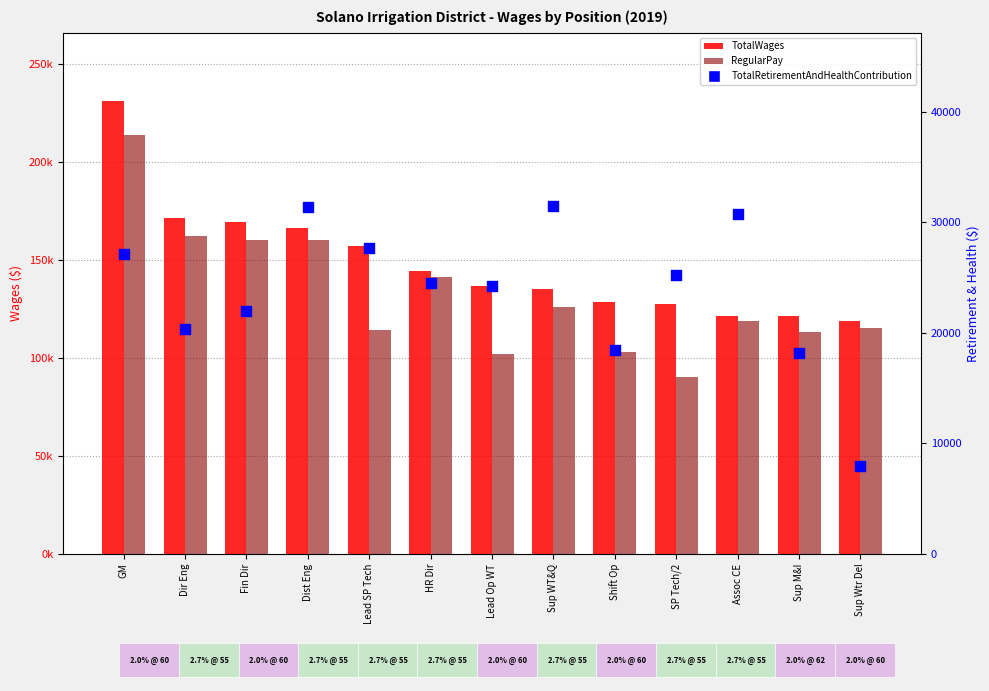

What is the total value across all series at GM?

472271